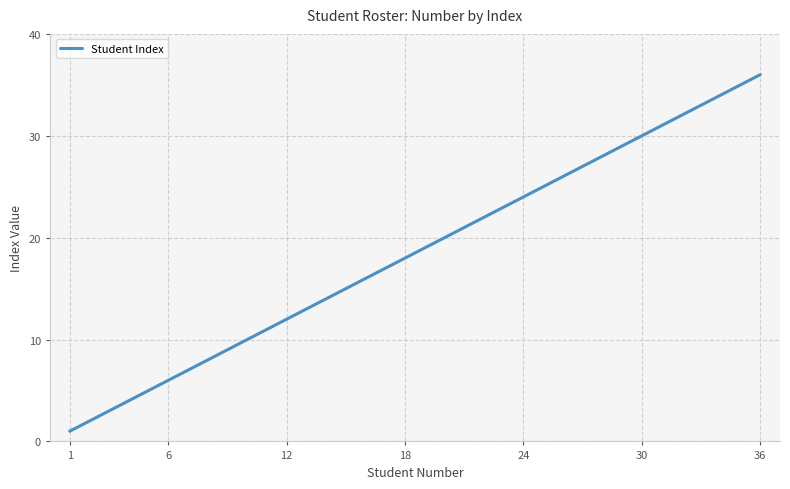

What is the maximum value shown in the chart?

36